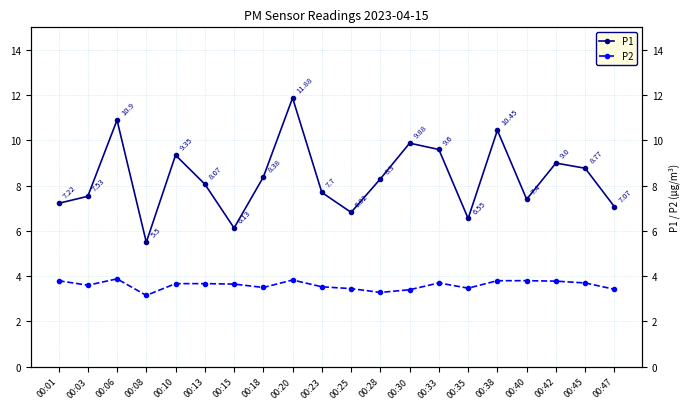

At which category is the sum across all series the highest?

00:20